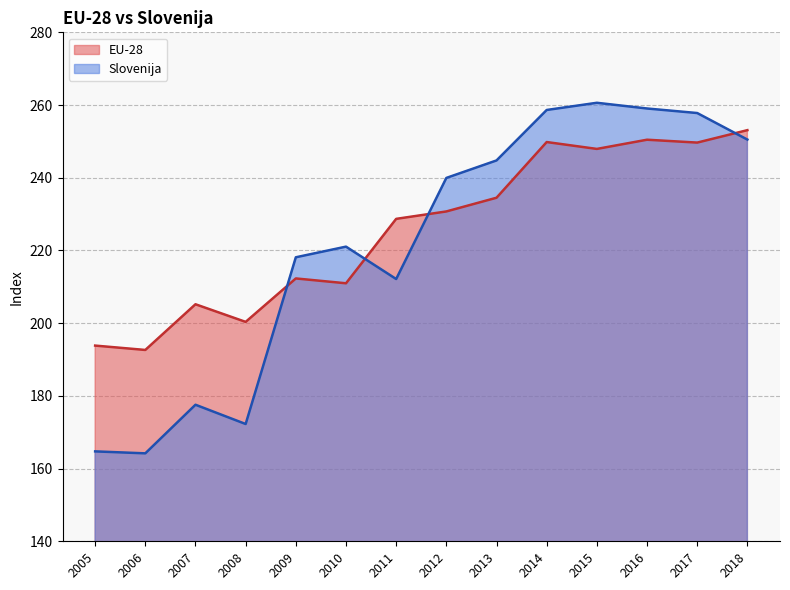

At which label is Slovenija closest to 212?

2011